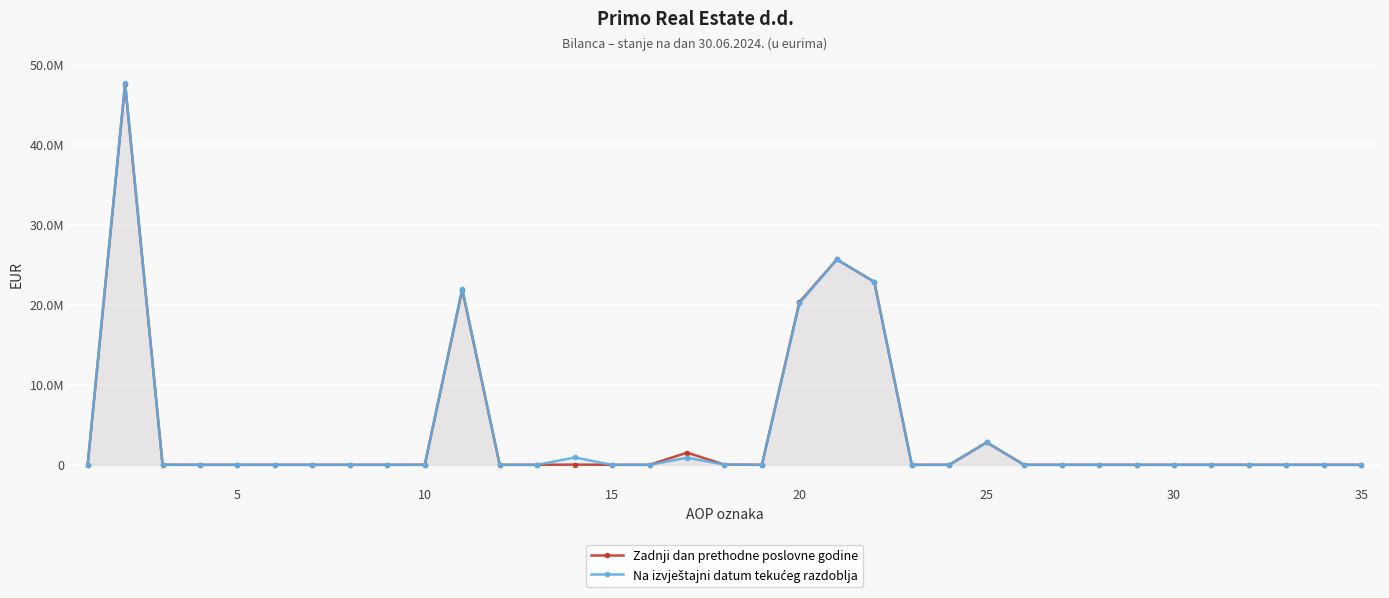

True or false: Na izvještajni datum tekućeg razdoblja has more than 1 interior local peaks.

True